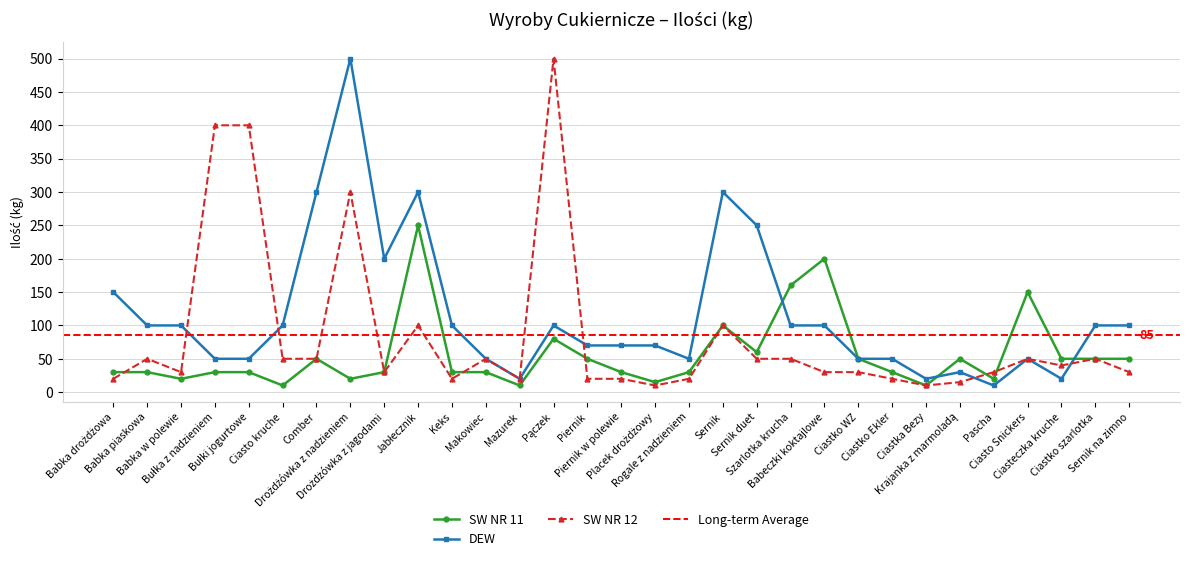

What is the value of the SW NR 11 point at the 10th from the left?

250